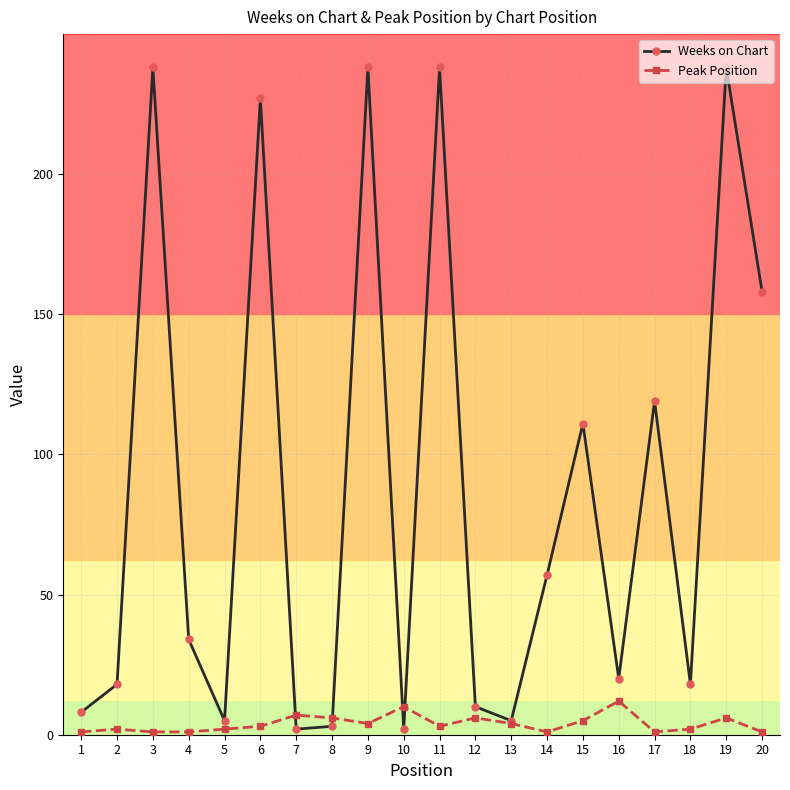

What value does the Weeks on Chart series have at 4, to the nearest 10?

30